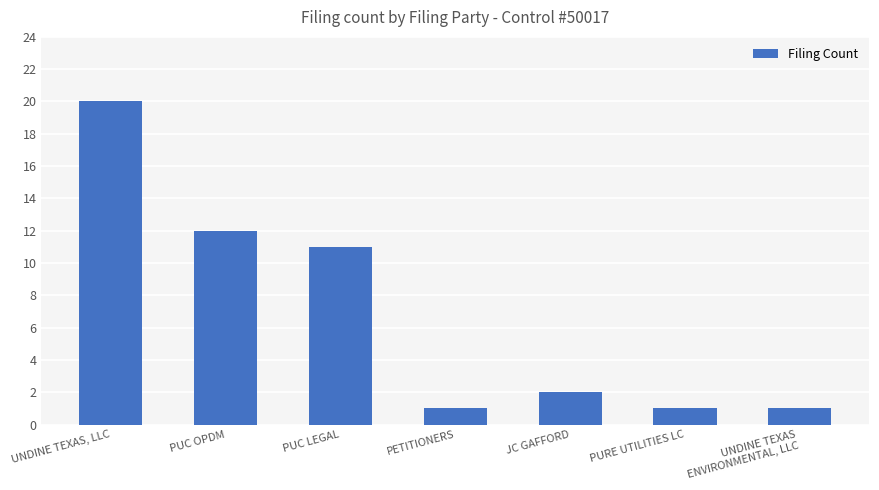

What is the value of the 4th bar from the left?

1